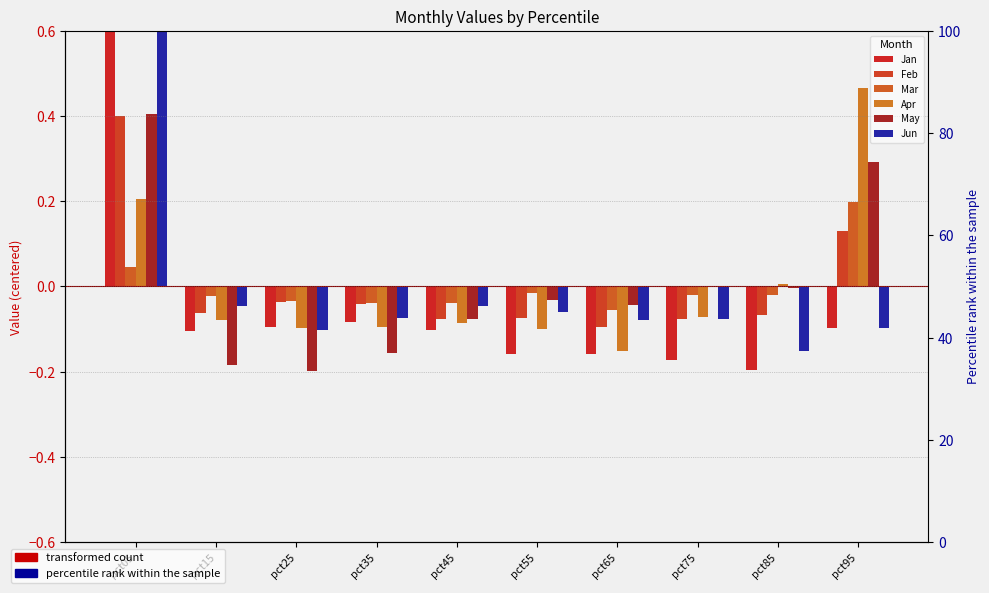

Reading left to right, transcribe all the data shown in this chart.

Jan: 1.2	-0.1	-0.1	-0.1	-0.1	-0.2	-0.2	-0.2	-0.2	-0.1
Feb: 0.4	-0.1	-0.0	-0.0	-0.1	-0.1	-0.1	-0.1	-0.1	0.1
Mar: 0.0	-0.0	-0.0	-0.0	-0.0	-0.0	-0.1	-0.0	-0.0	0.2
Apr: 0.2	-0.1	-0.1	-0.1	-0.1	-0.1	-0.2	-0.1	0.0	0.5
May: 0.4	-0.2	-0.2	-0.2	-0.1	-0.0	-0.0	-0.0	-0.0	0.3
Jun: 0.7	-0.0	-0.1	-0.1	-0.0	-0.1	-0.1	-0.1	-0.2	-0.1